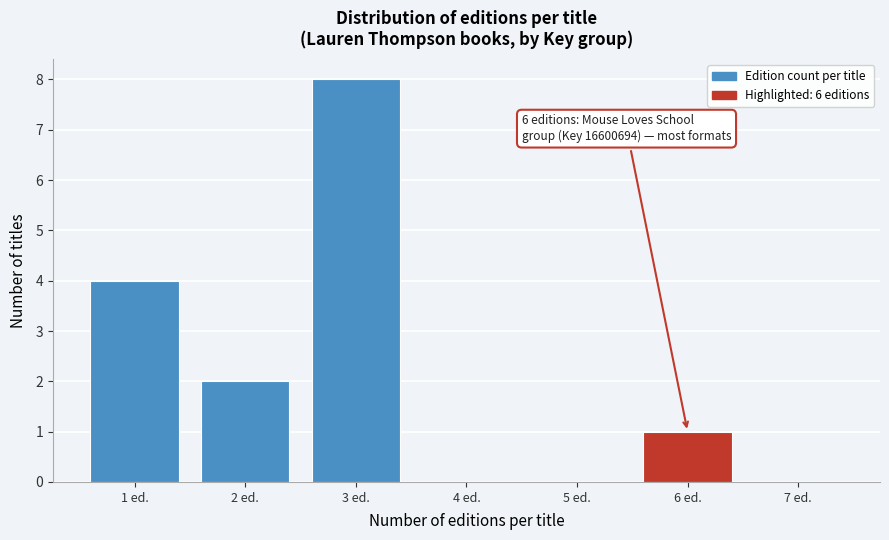

Over which range of the x-axis is the bar tallest?

2.5 to 3.5